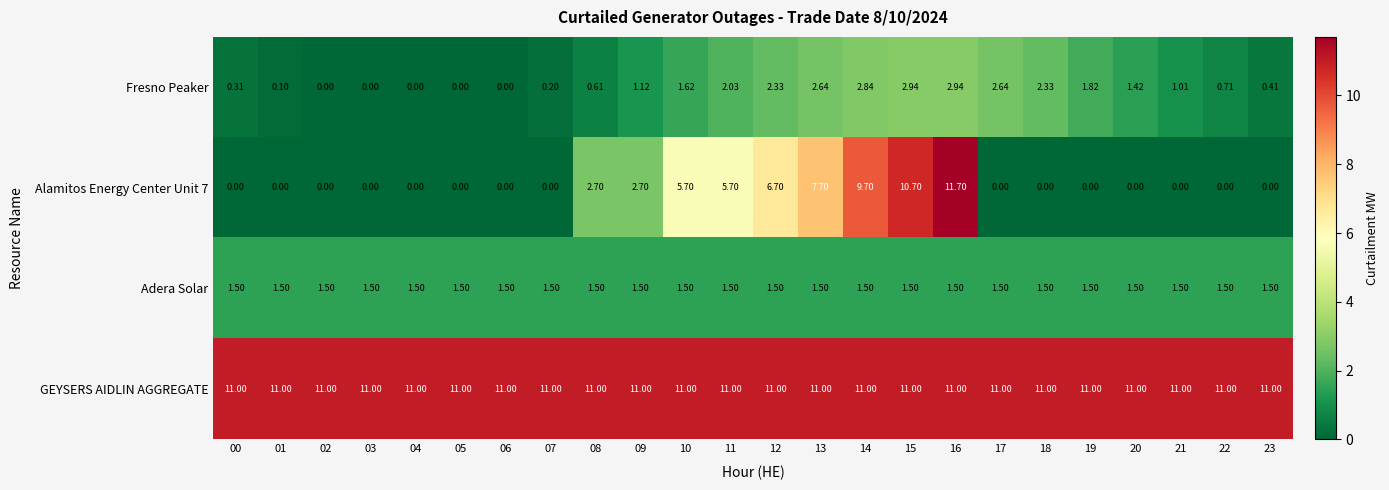

How many series are shown in this chart?

4